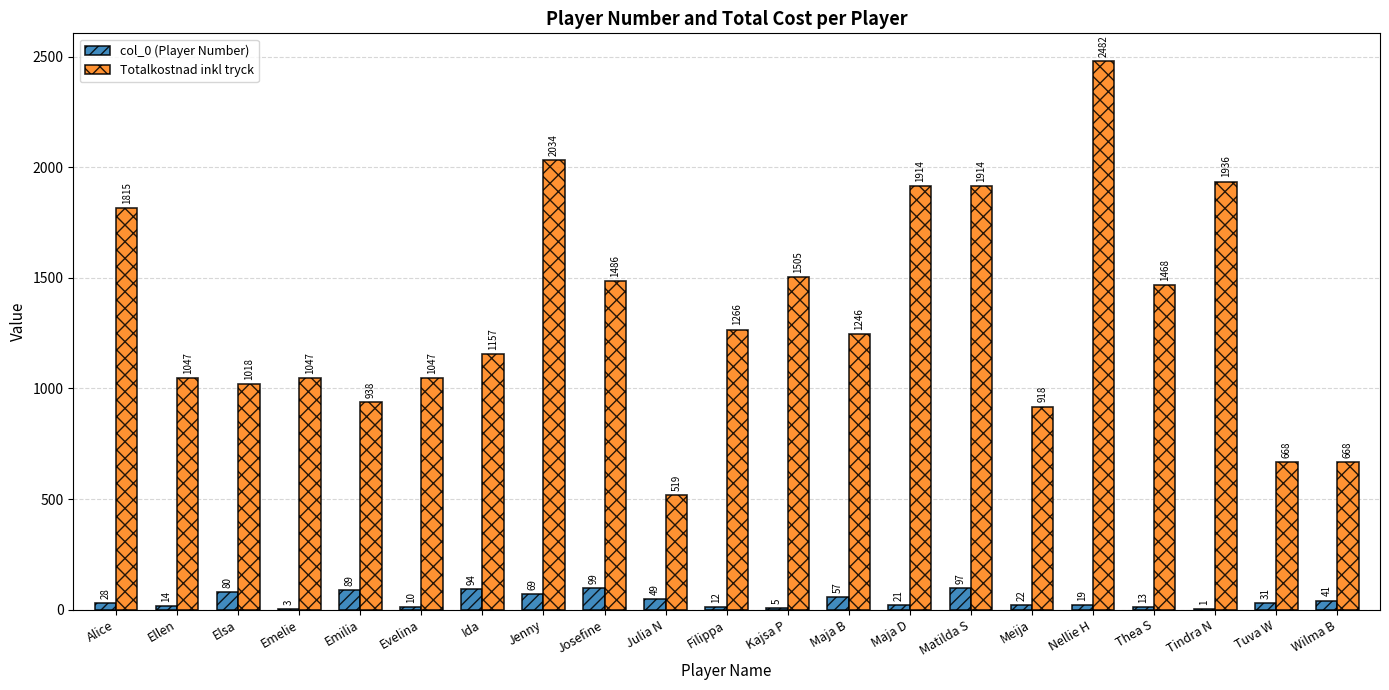

What is the sum of the col_0 (Player Number) values at Emelie and Matilda S?

100